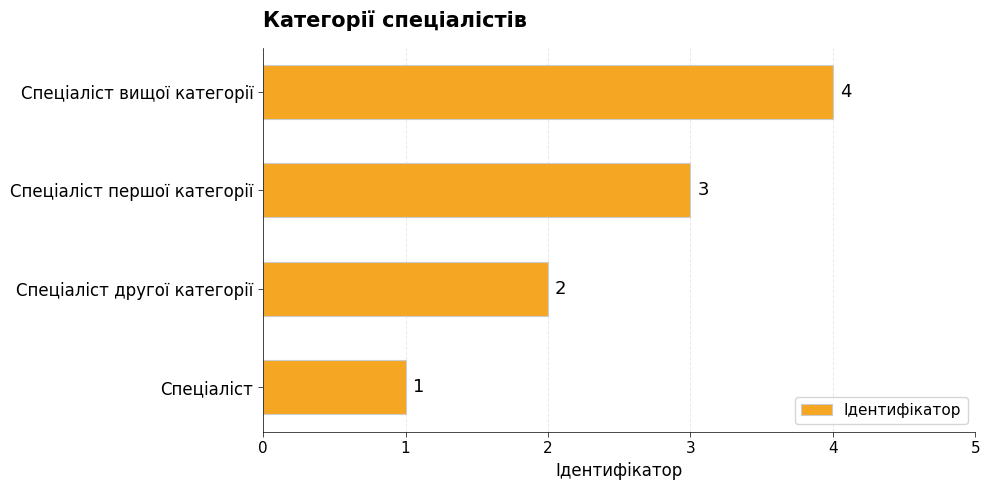

What is the approximate value at Спеціаліст вищої категорії?

4